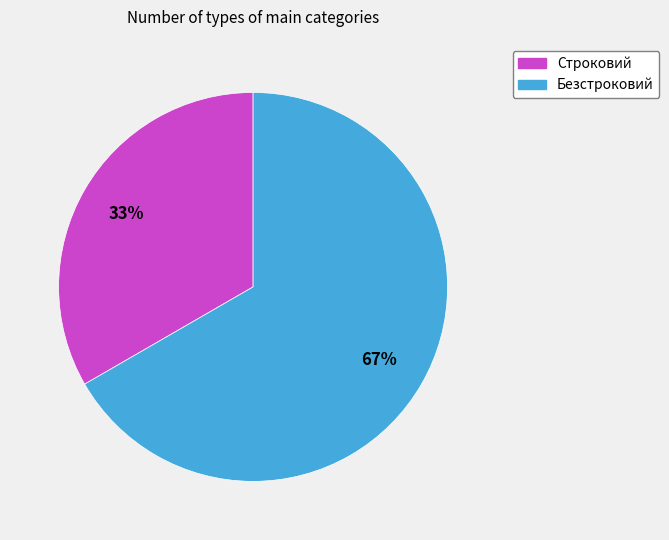

To the nearest percent, what portion does Безстроковий represent?

67%